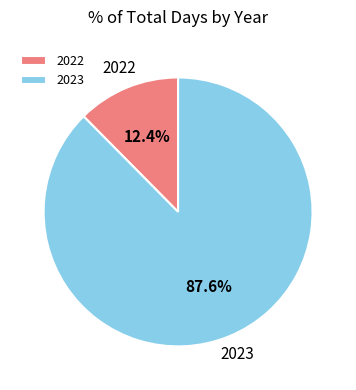

Is it true that 2022 is 6% of the pie?

False